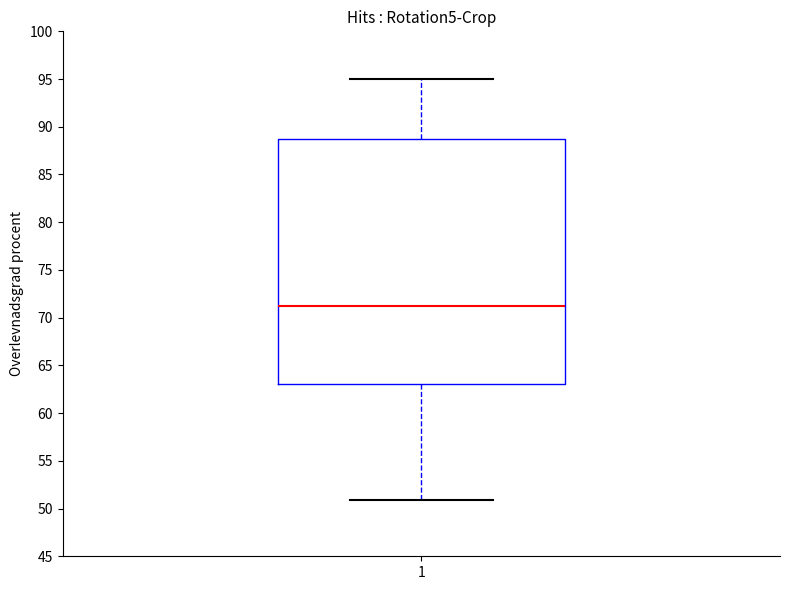

Read this box plot against the y-axis: the position of the median line, the range covered by the box, and the ends of both whiskers. The values are not printed on the chart, so give them approximately, as read against the axis.

median 71, box 63 to 89, whiskers 51 to 95